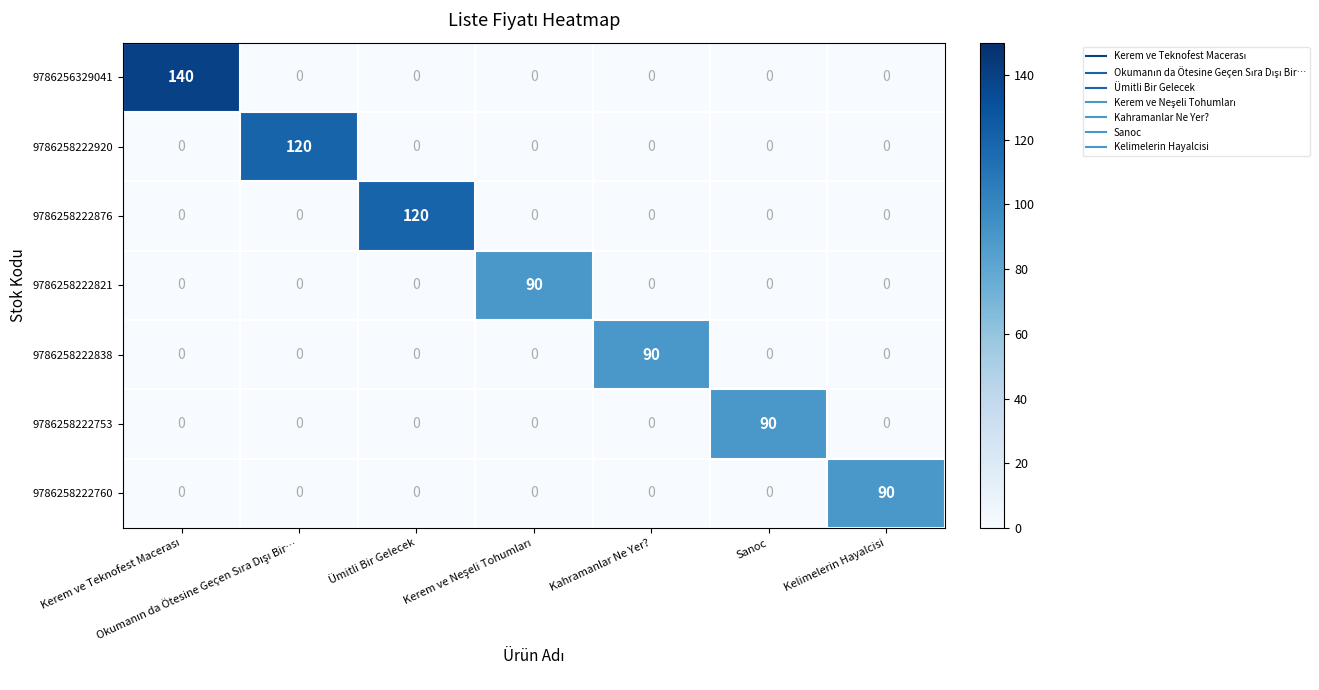

Which series has the widest spread of values?

9786256329041